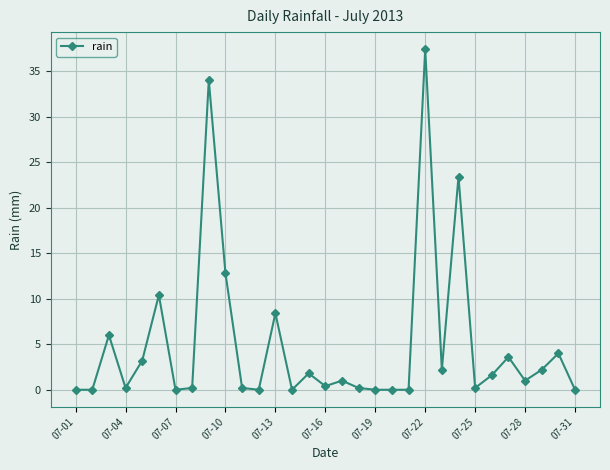

Does the chart have visible grid lines?

Yes